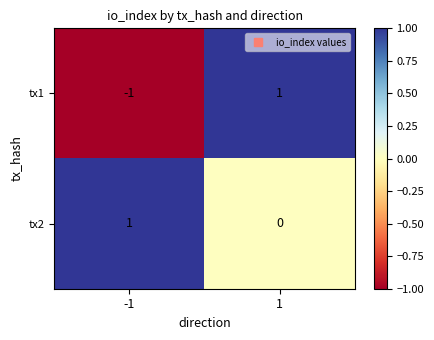

Reading right to left, extract all data points from this chart.

tx1: 1=1	-1=-1
tx2: 1=0	-1=1